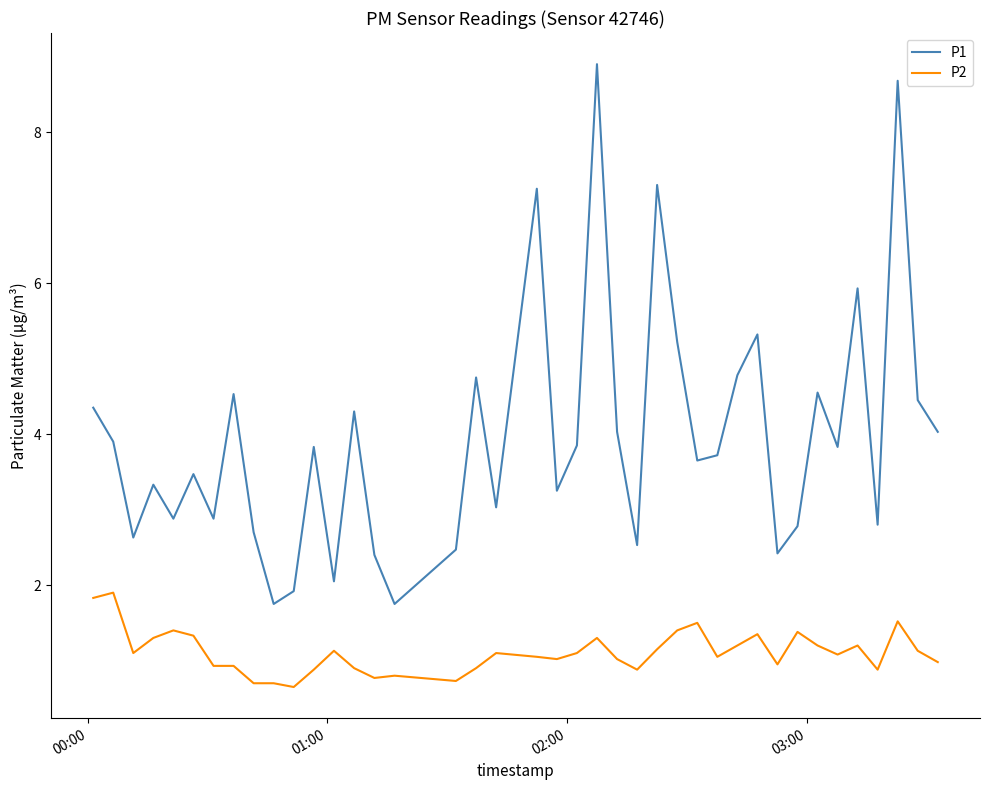

Does the chart display data point markers on the line(s)?

No